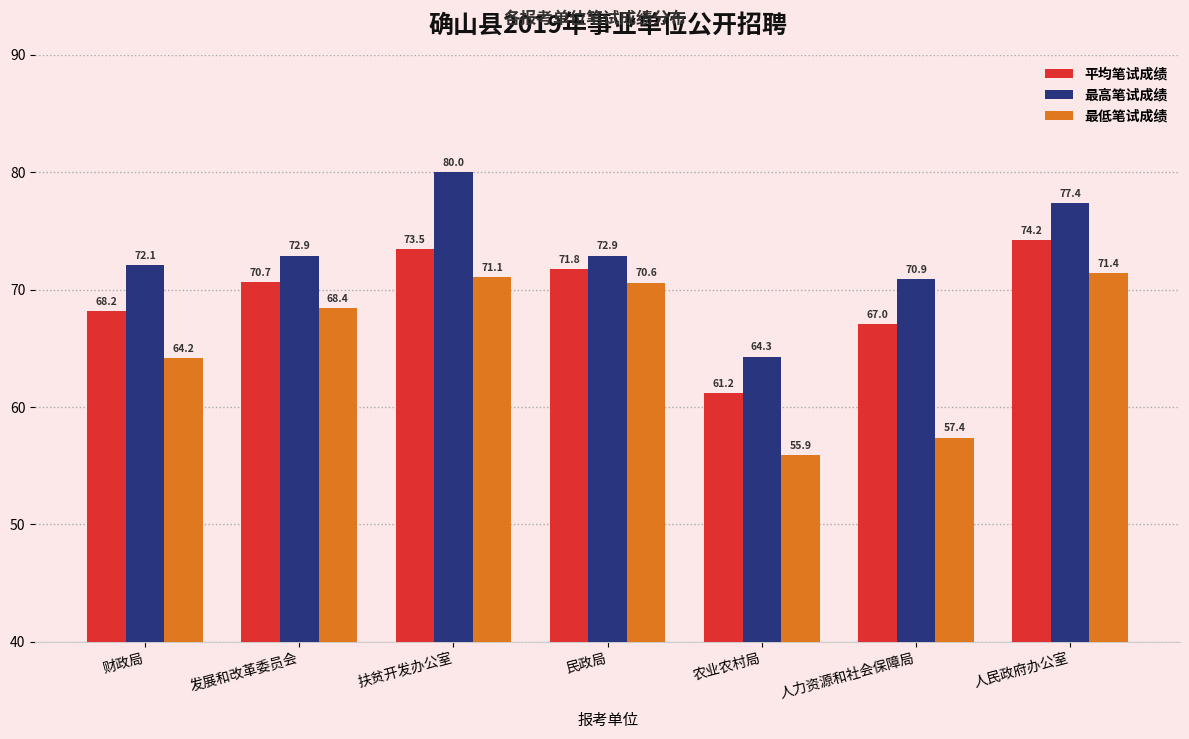

Read the 最高笔试成绩 value at 民政局.

72.9